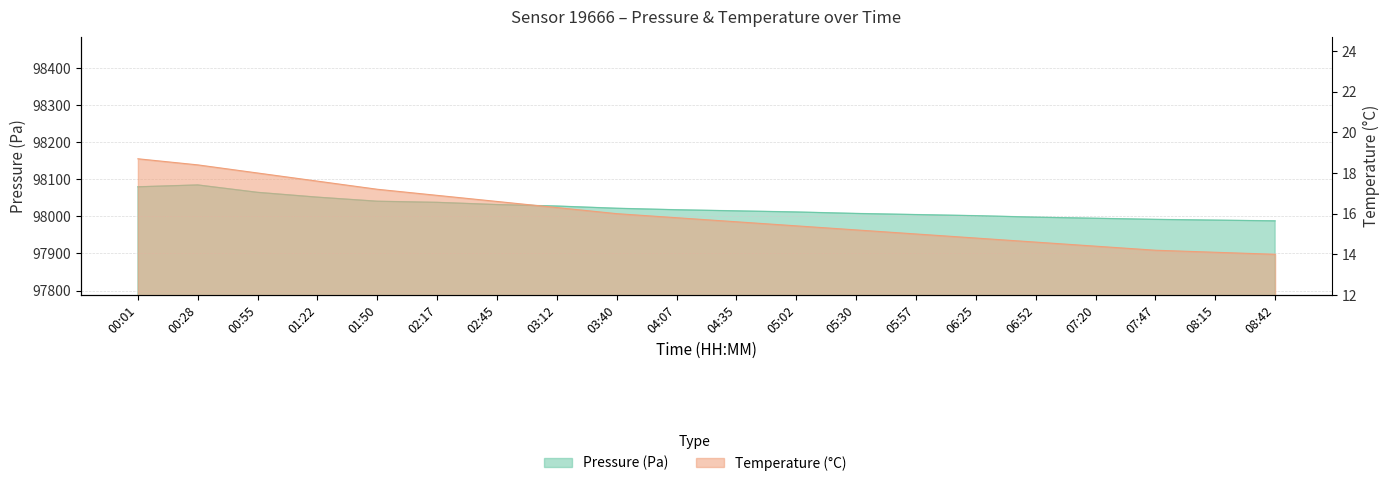

How many lines are shown in the chart?

2